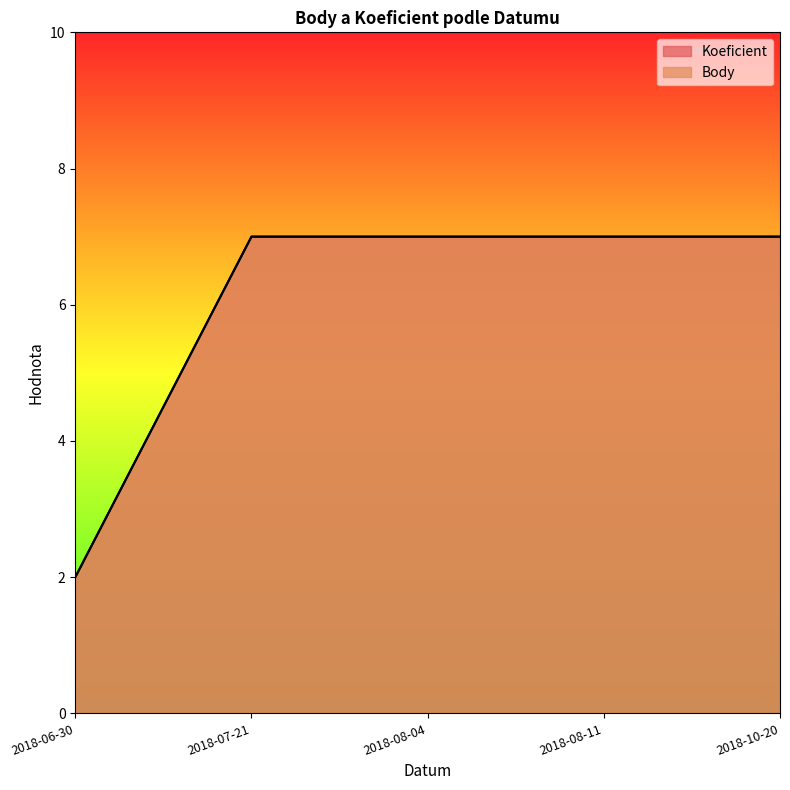

True or false: Koeficient and Body intersect in this chart.

False